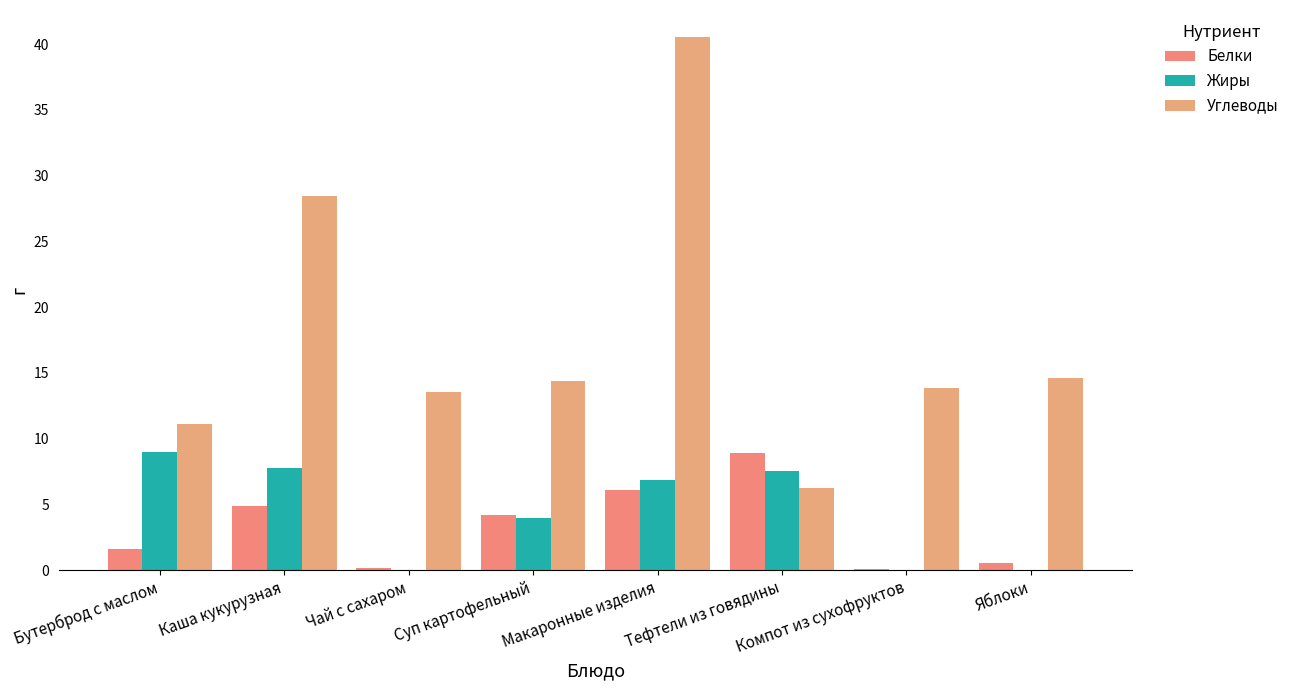

What is the sum of all Белки values?

26.5